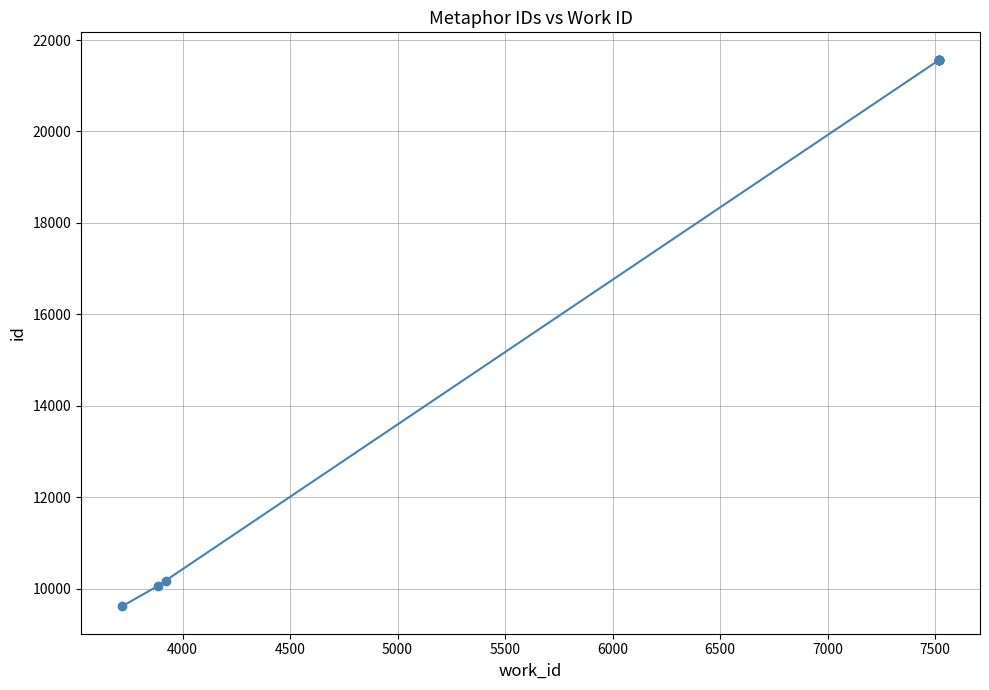

The value at 4500 is 4875. True or false?

False